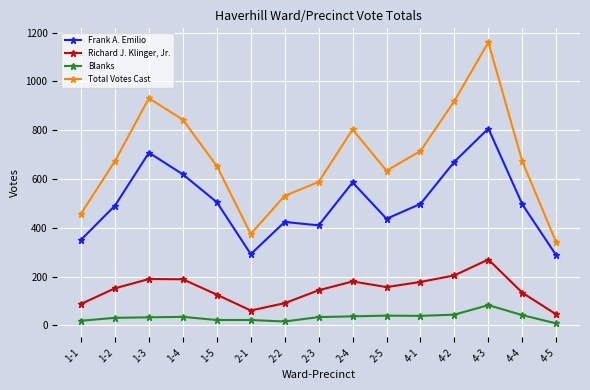

At which category is the sum across all series the highest?

4-3